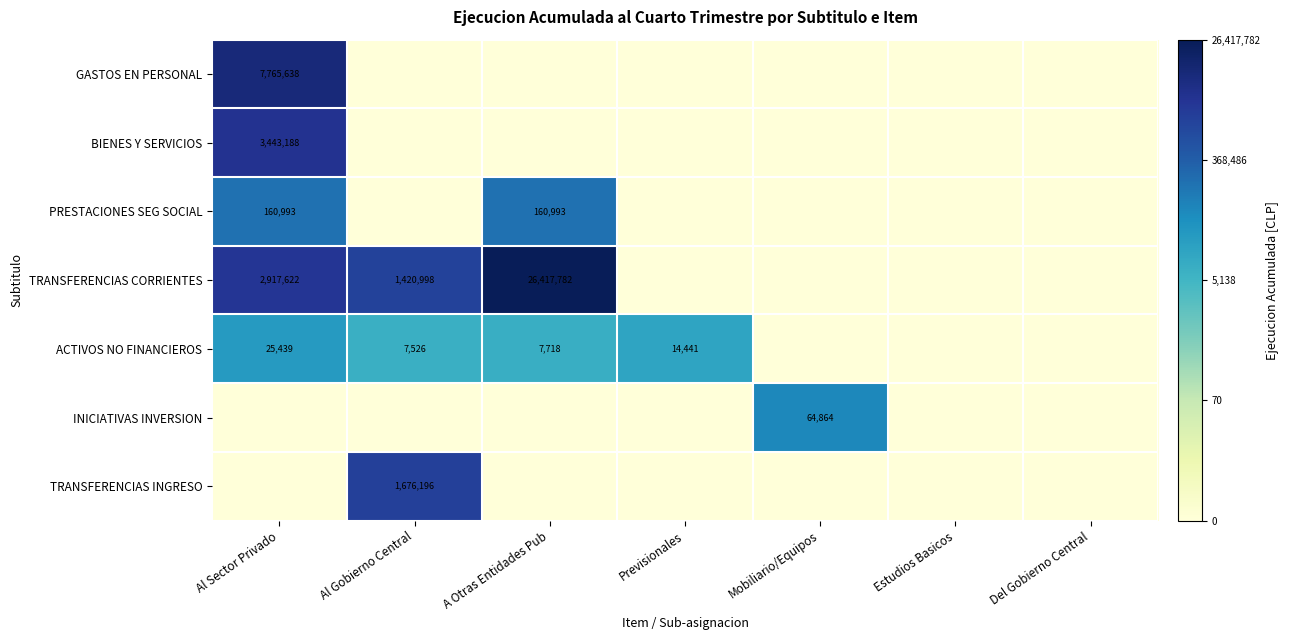

Which category has the lowest value across all series?

Al Gobierno Central